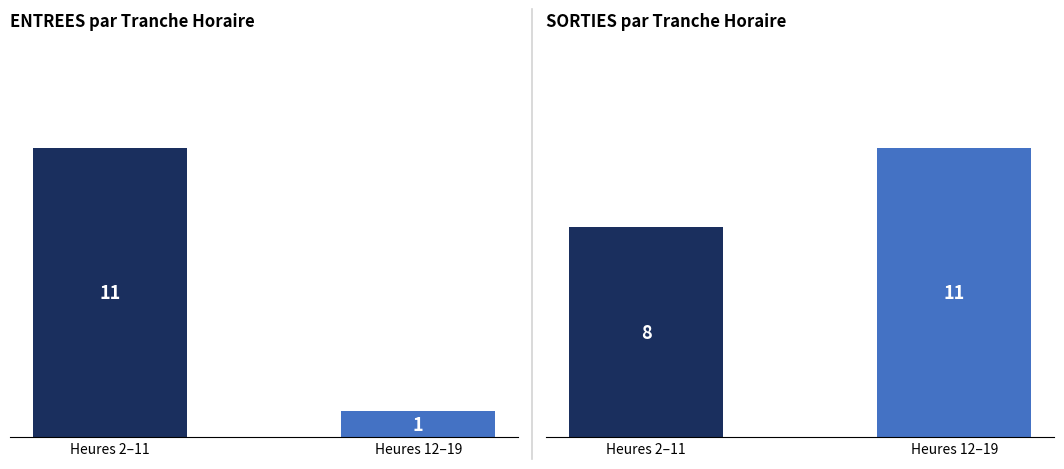

Reading right to left, extract all data points from this chart.

ENTREES: Heures 12–19=1	Heures 2–11=11
SORTIES: Heures 12–19=11	Heures 2–11=8